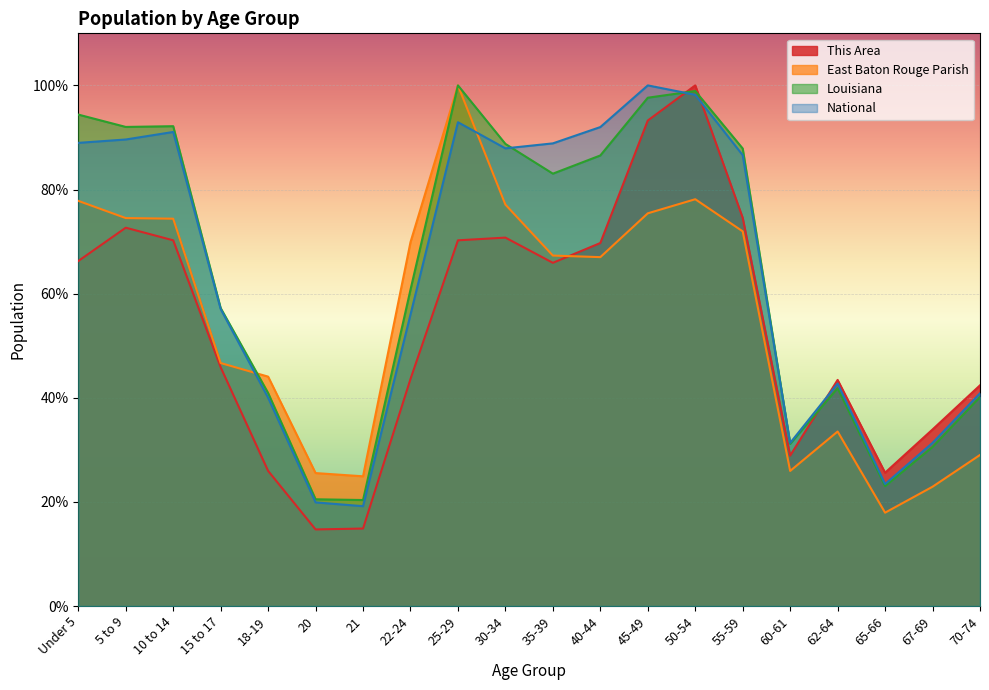

Reading right to left, what are all the values shown in this chart?

This Area: 42.4	33.9	25.6	43.4	28.9	74.6	100.0	93.3	69.7	65.9	70.8	70.2	43.6	14.9	14.7	26.0	45.8	70.2	72.7	66.3
East Baton Rouge Parish: 29.0	22.9	17.9	33.5	25.9	72.0	78.1	75.4	67.0	67.3	77.1	100.0	69.9	24.9	25.5	44.1	46.7	74.4	74.5	77.8
Louisiana: 40.1	30.5	23.0	41.8	31.1	87.9	98.9	97.6	86.5	83.0	88.8	100.0	60.8	20.4	20.5	40.9	57.2	92.2	92.0	94.4
National: 40.9	31.3	23.4	42.7	31.3	86.6	98.2	100.0	92.0	88.9	87.9	92.9	56.0	19.2	19.9	40.0	57.0	91.1	89.6	89.0